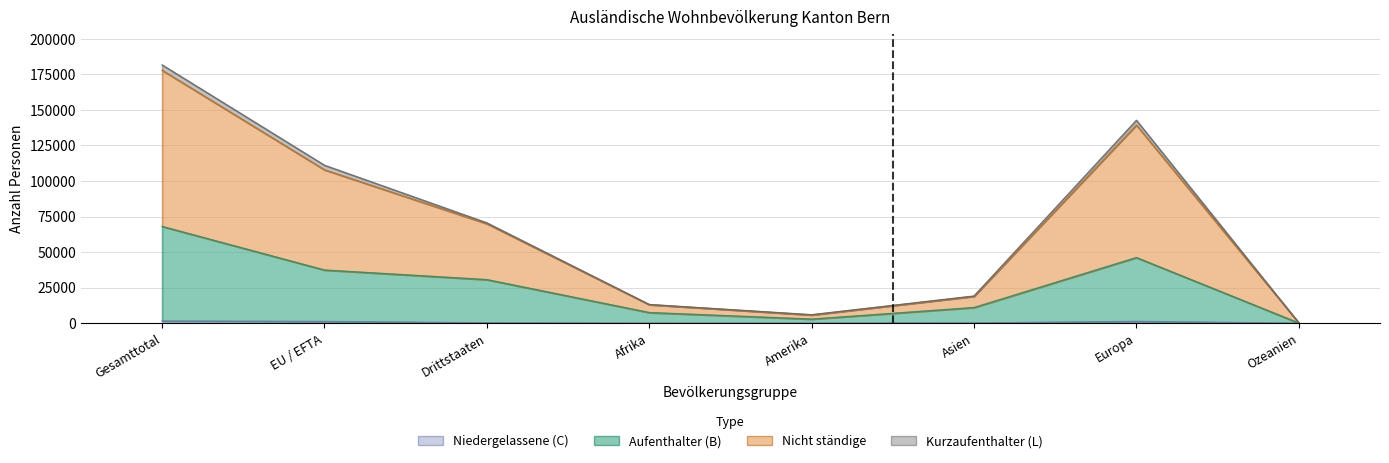

In Aufenthalter (B) Total, how many points are lower than both neighbors (excluding endpoints)?

1